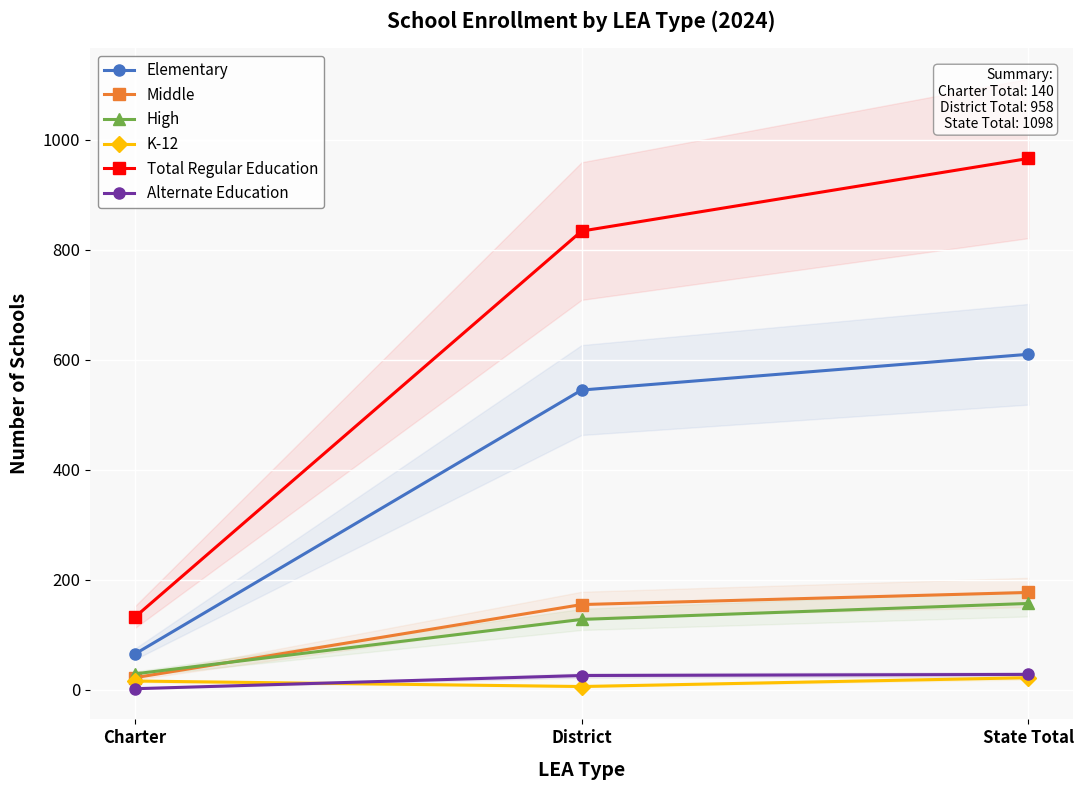

What is the difference between the Middle values at State Total and Charter?

155